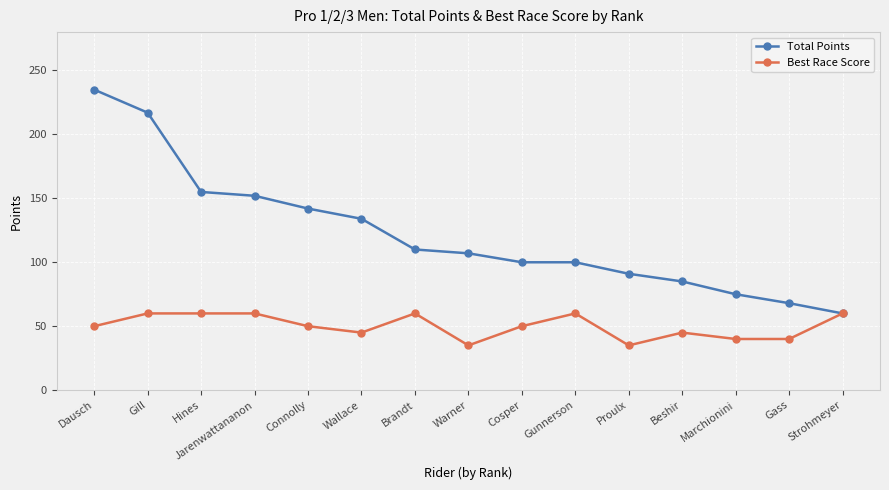

The value of Total Points at Gunnerson is 100. True or false?

True